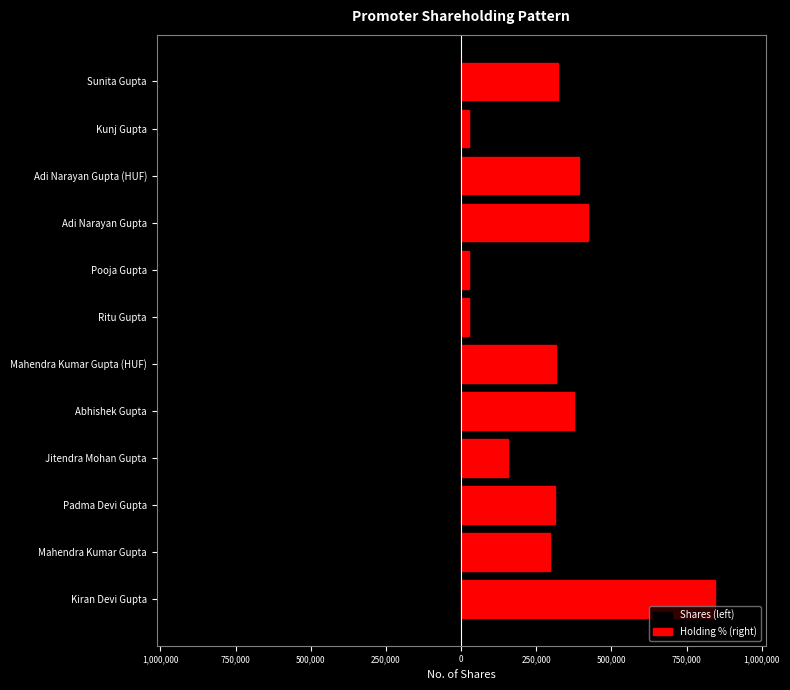

How many distinct data groups are displayed?

2